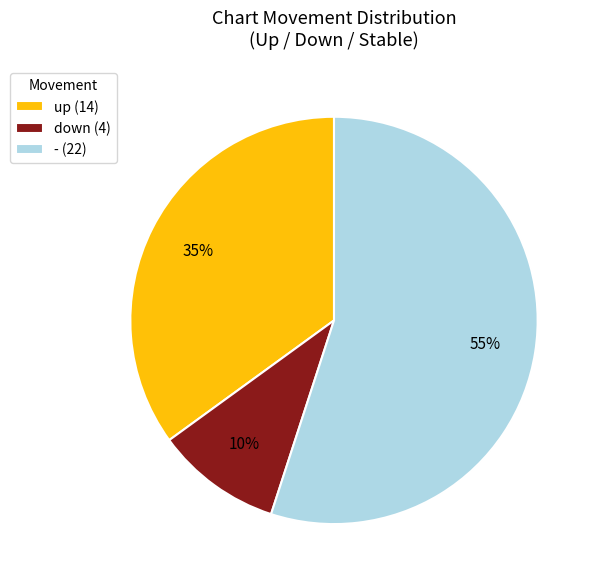

To the nearest percent, what percentage of the pie is up?

35%